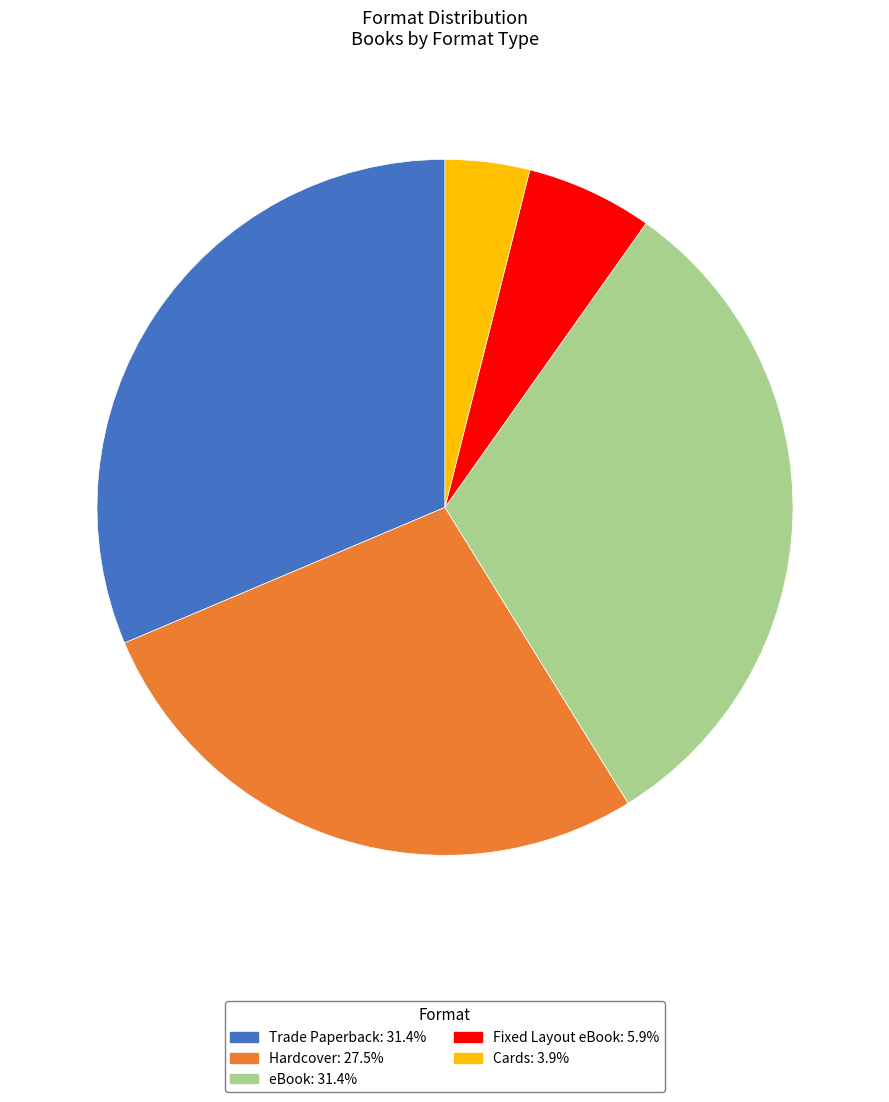

Do Hardcover and Trade Paperback together represent more than half of the pie?

Yes